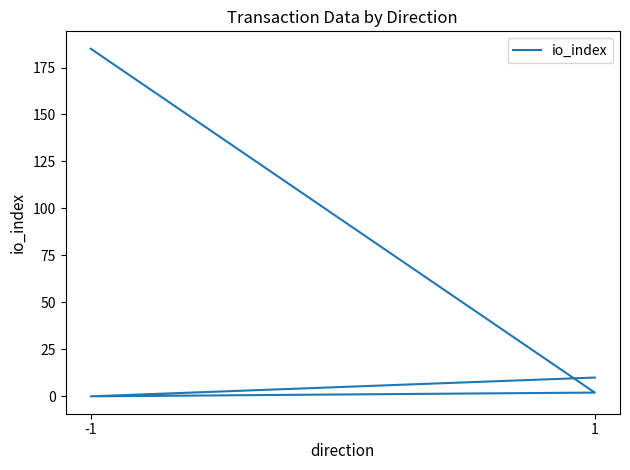

What is the sum of all values?

197